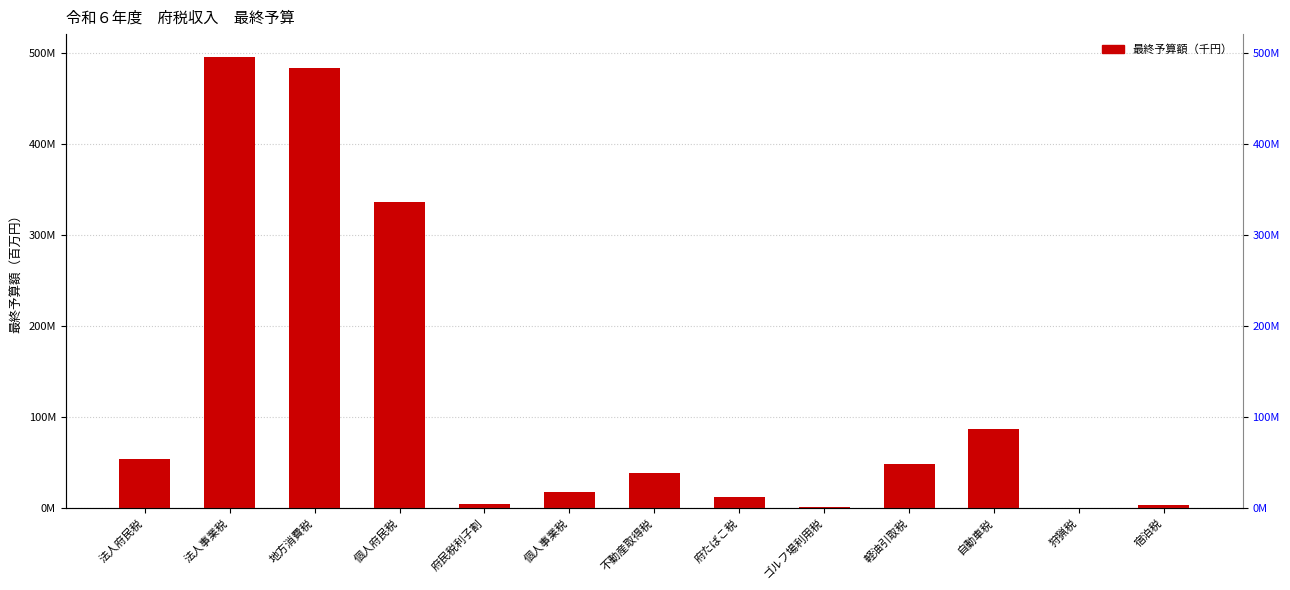

True or false: the data shows 47699450 at 軽油引取税.

True